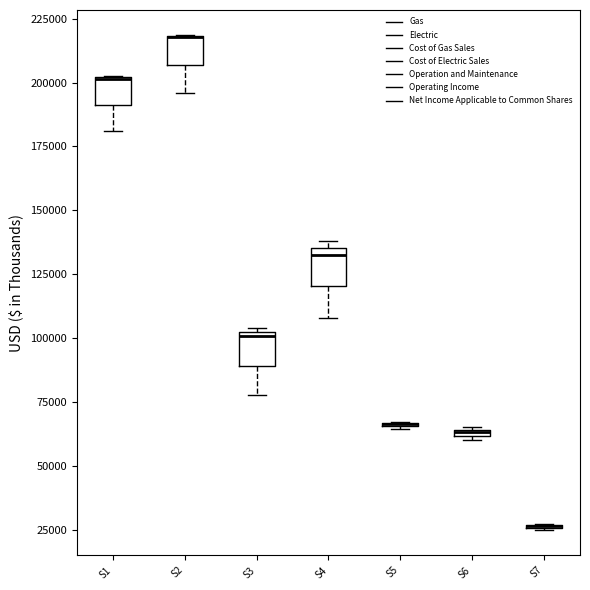

Where is the lower edge of the box for S1 on the y-axis? The values are not printed on the chart, so give them approximately, as read against the axis.

190000